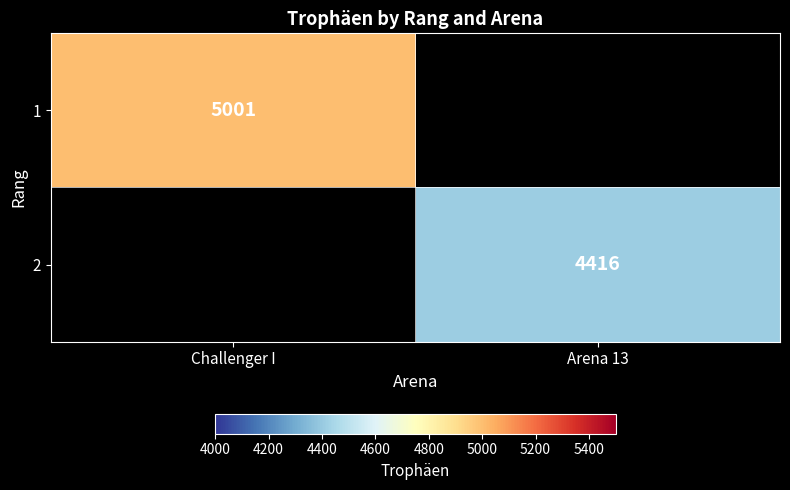

The value of 1 at Challenger I is 1258. True or false?

False